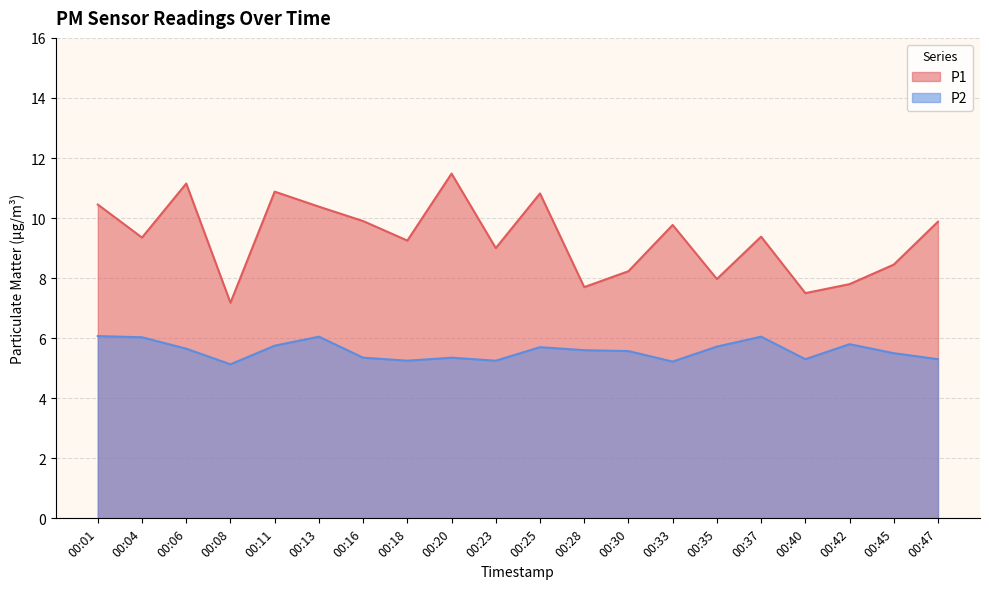

Which series has the largest total across all categories?

P1